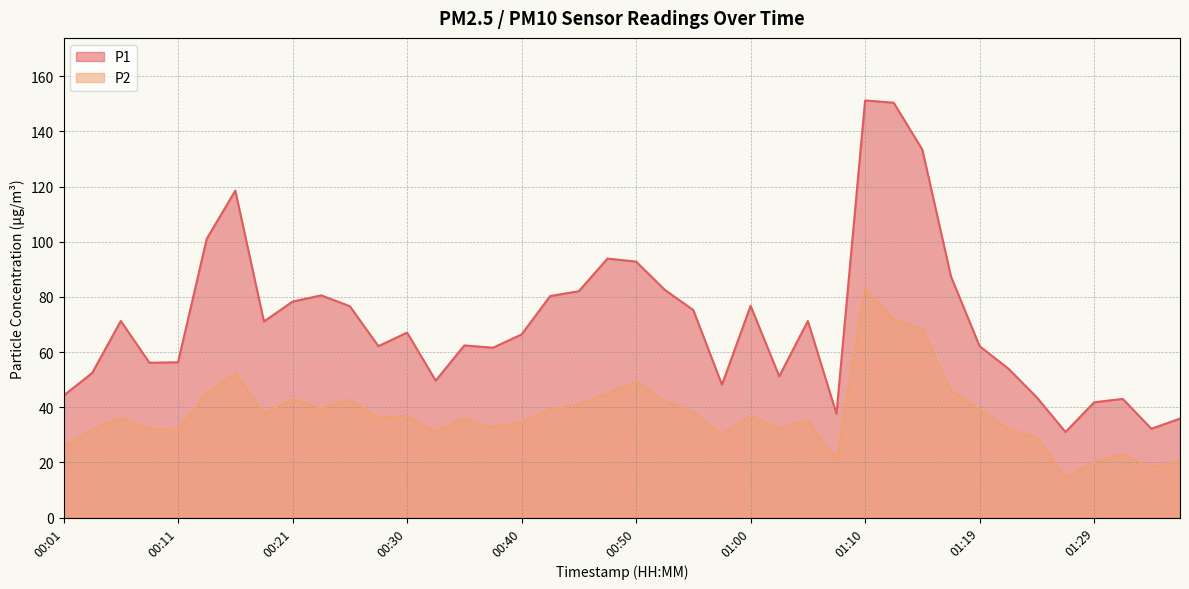

What is the difference between the maximum and second lowest values in the P1 series?

119.0